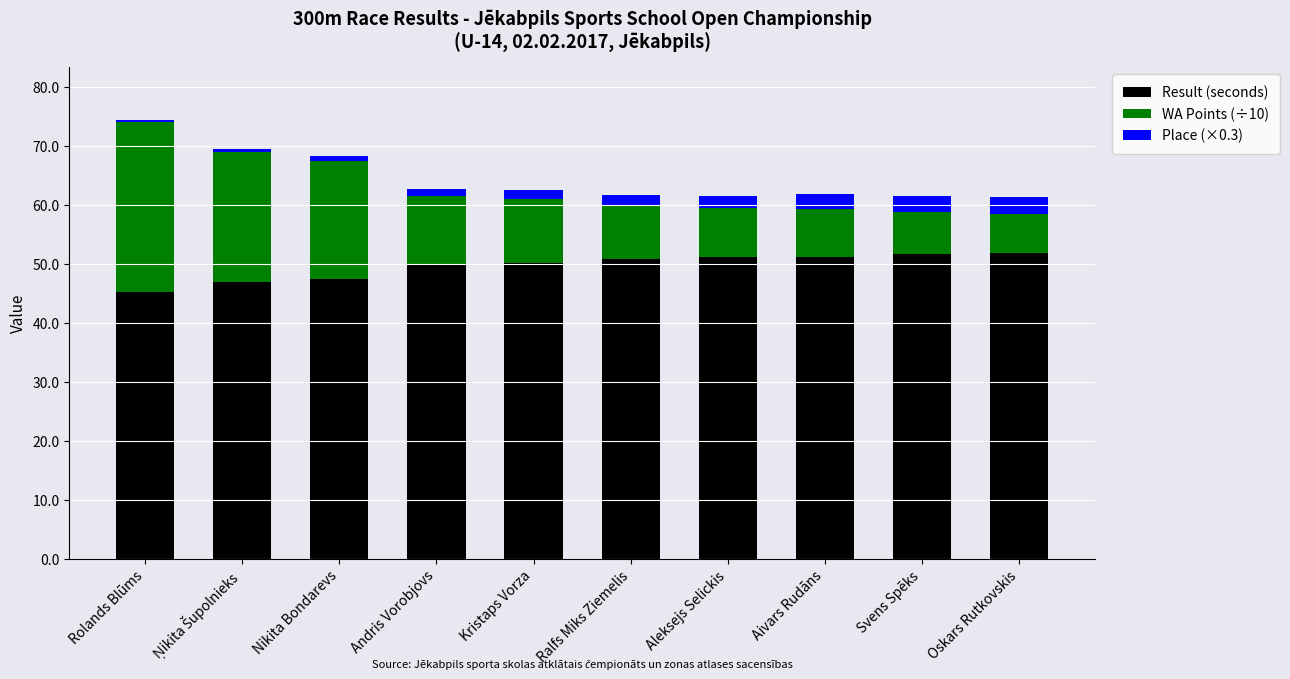

Is it true that Result (seconds) equals 50.2 at Kristaps Vorza?

True